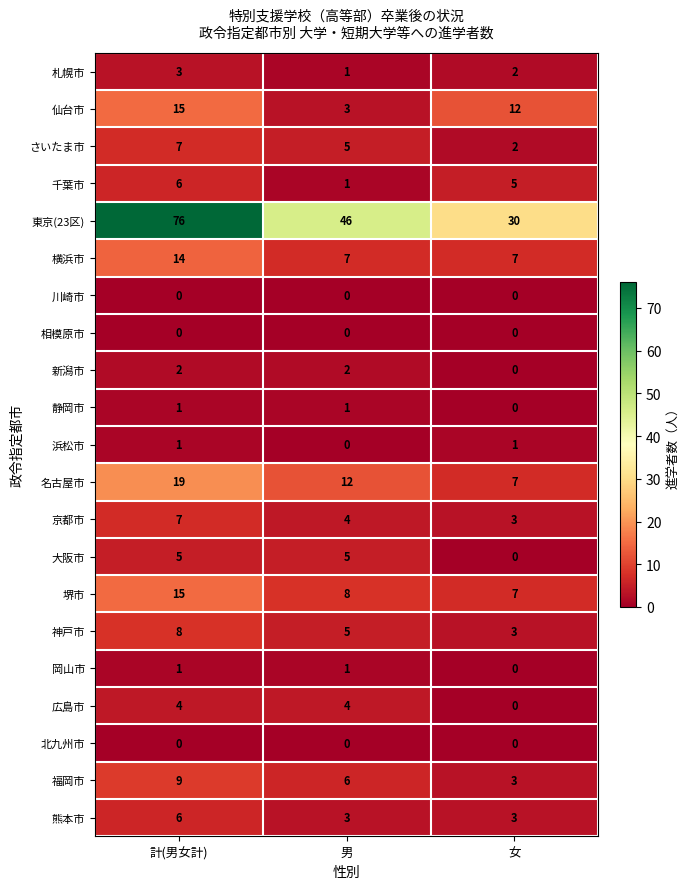

What is the total value across all series at 女?

85